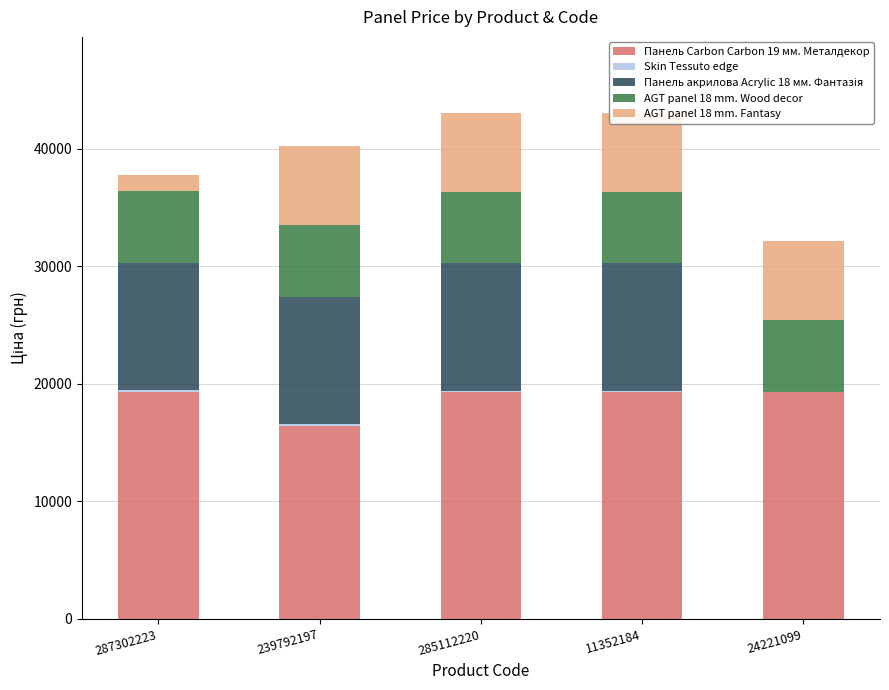

What is the sum of all AGT panel 18 mm. Fantasy values?

28173.4